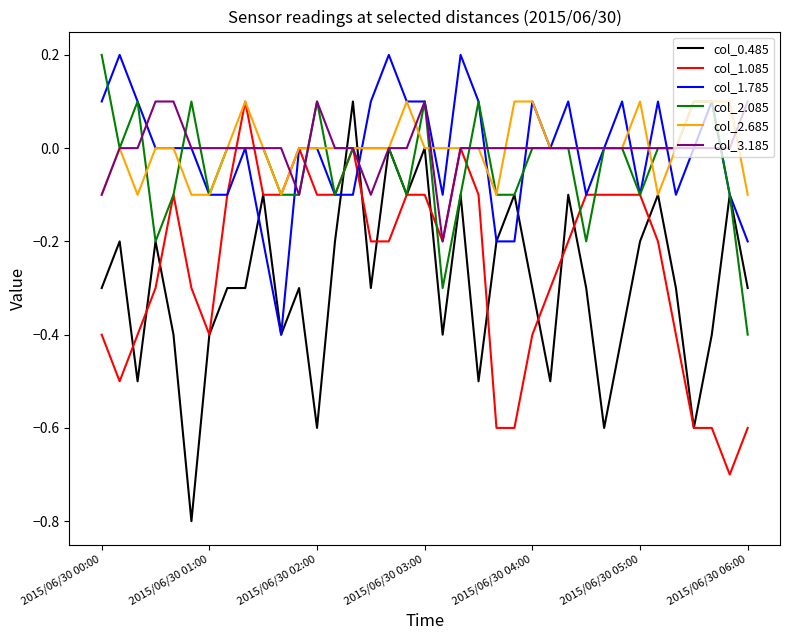

What is the sum of all col_0.485 values?

-10.8